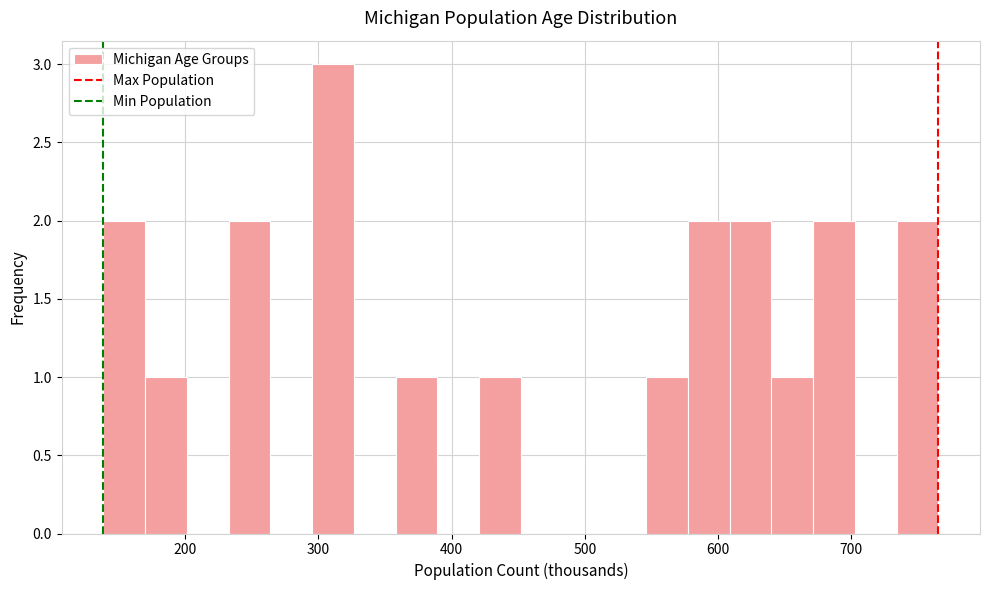

Read against the x-axis, roughly where is the centre of the tallest bar?

310